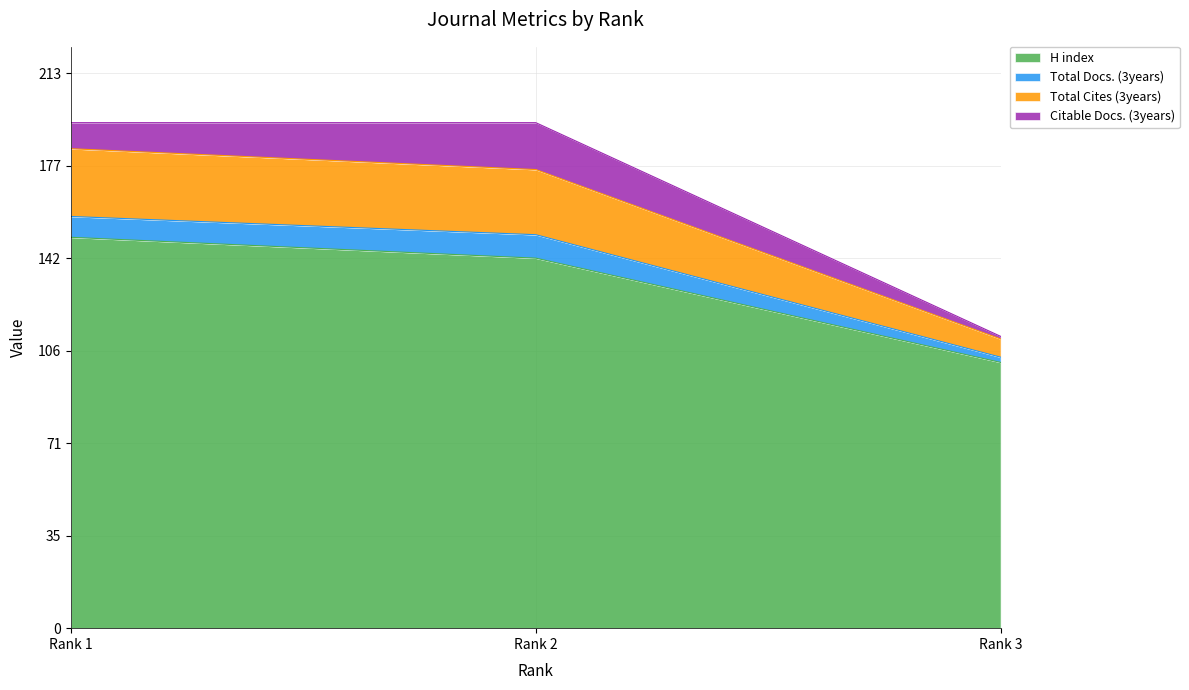

List the labels in order of H index value, smallest first.

Rank 3, Rank 2, Rank 1